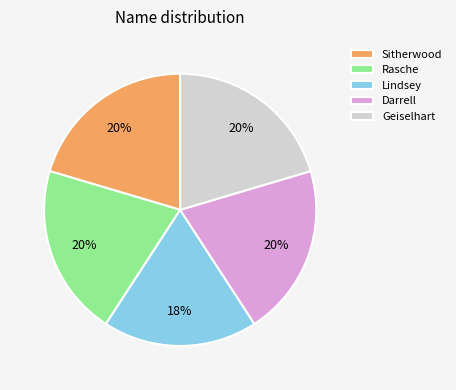

How many segments does this pie chart have?

5